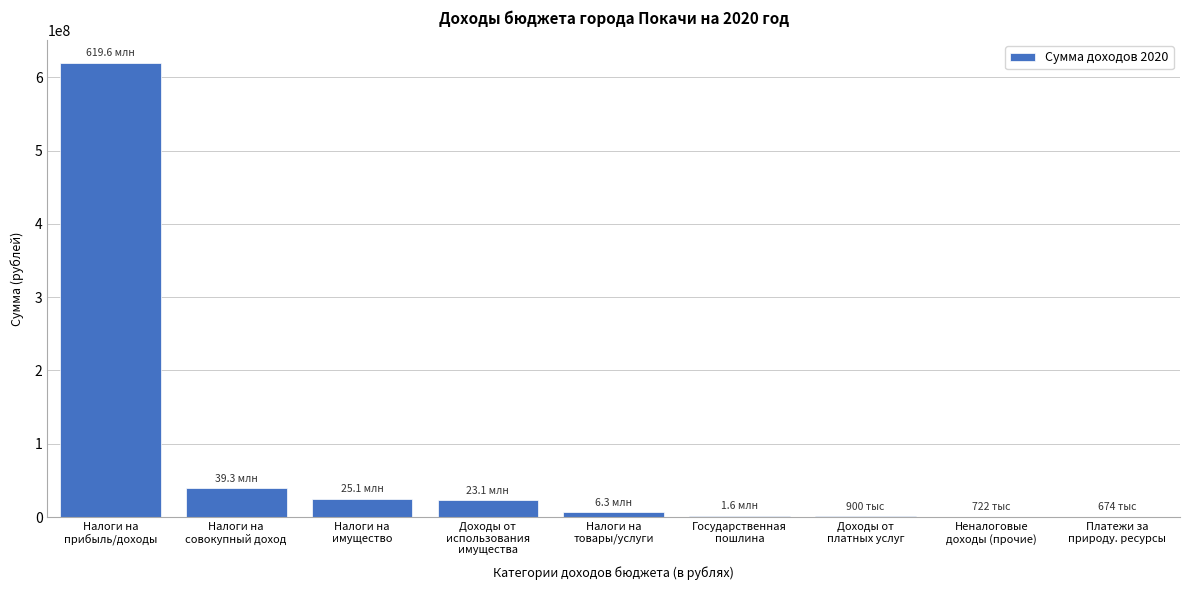

What is the maximum value shown in the chart?

619567293.7